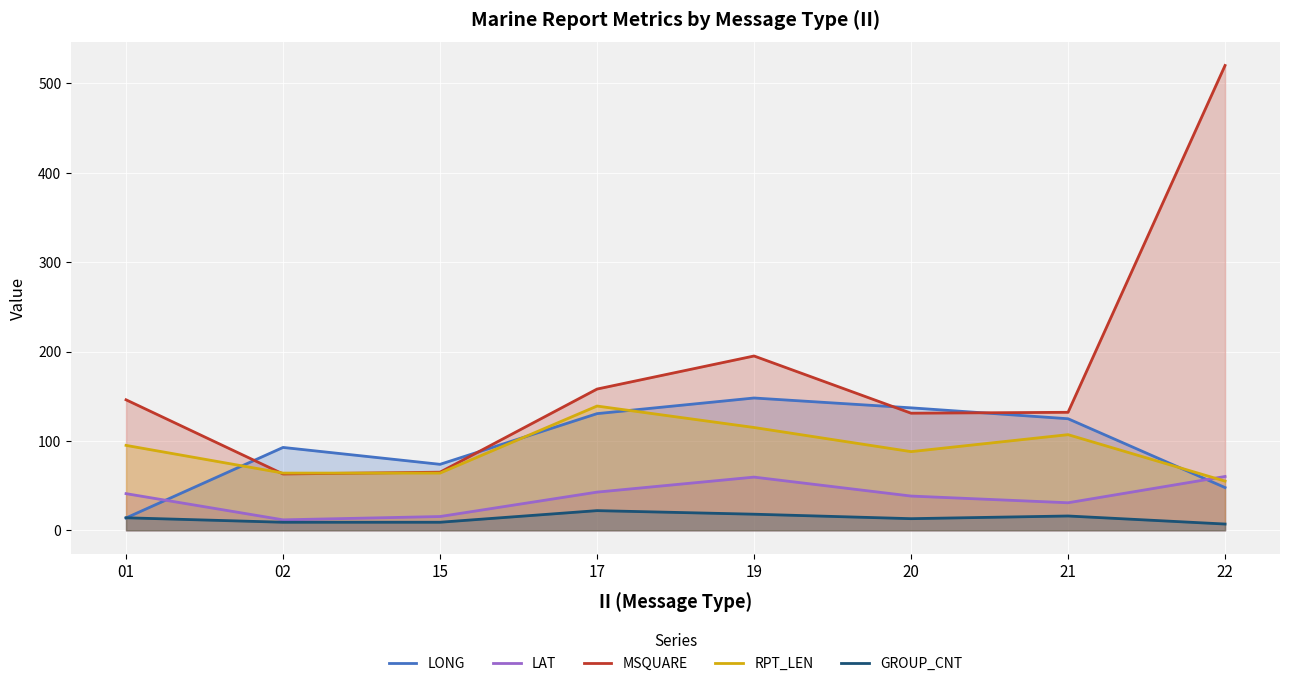

What is the maximum value shown in the chart?

520.0